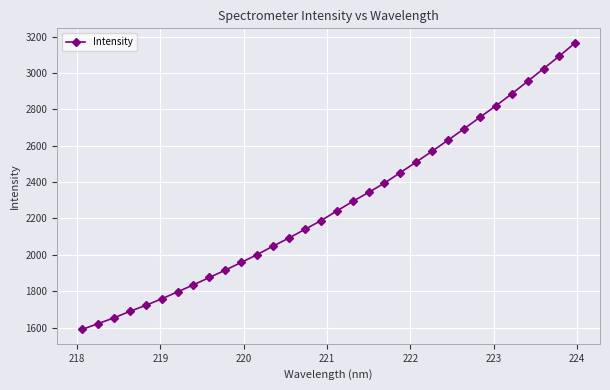

What is the sum of all values?

72708.3